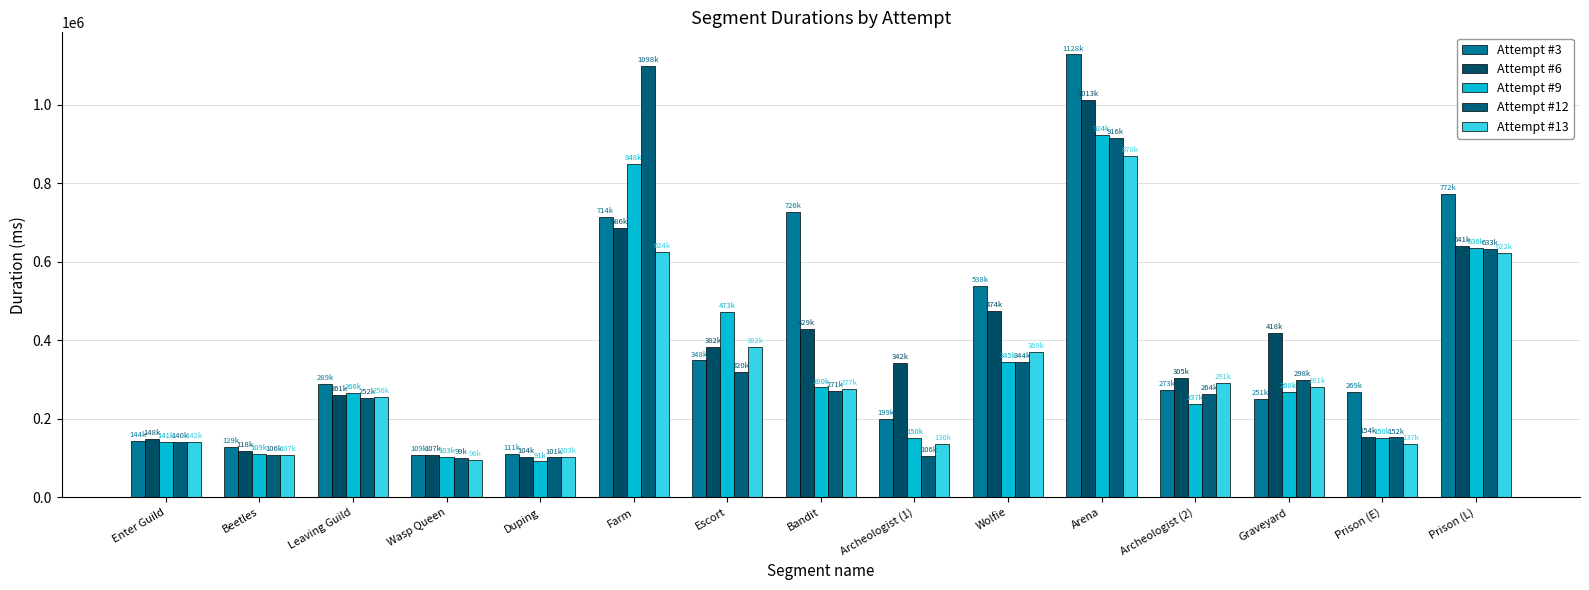

Which series has the largest total across all categories?

Attempt #3